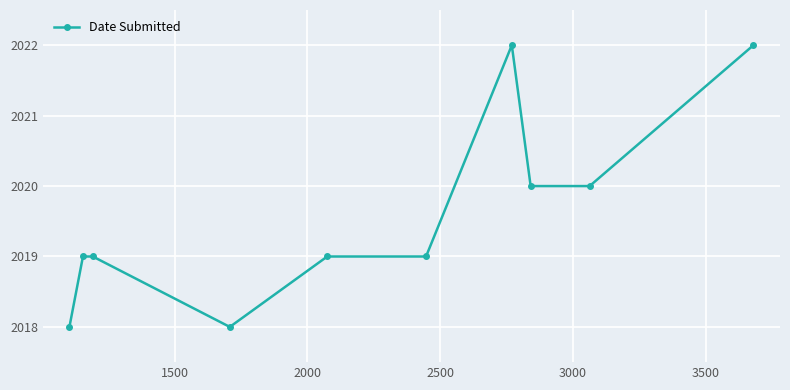

What is the greatest value displayed?

2022